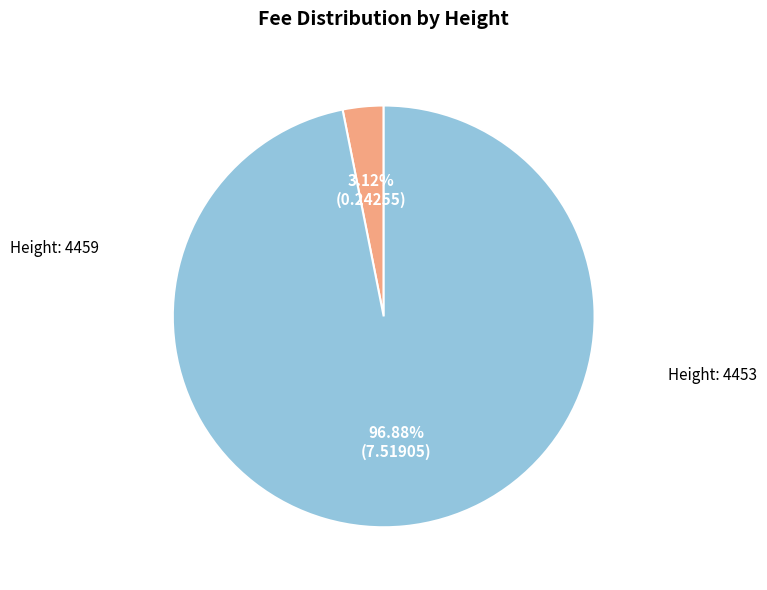

Which category accounts for the majority?

4453